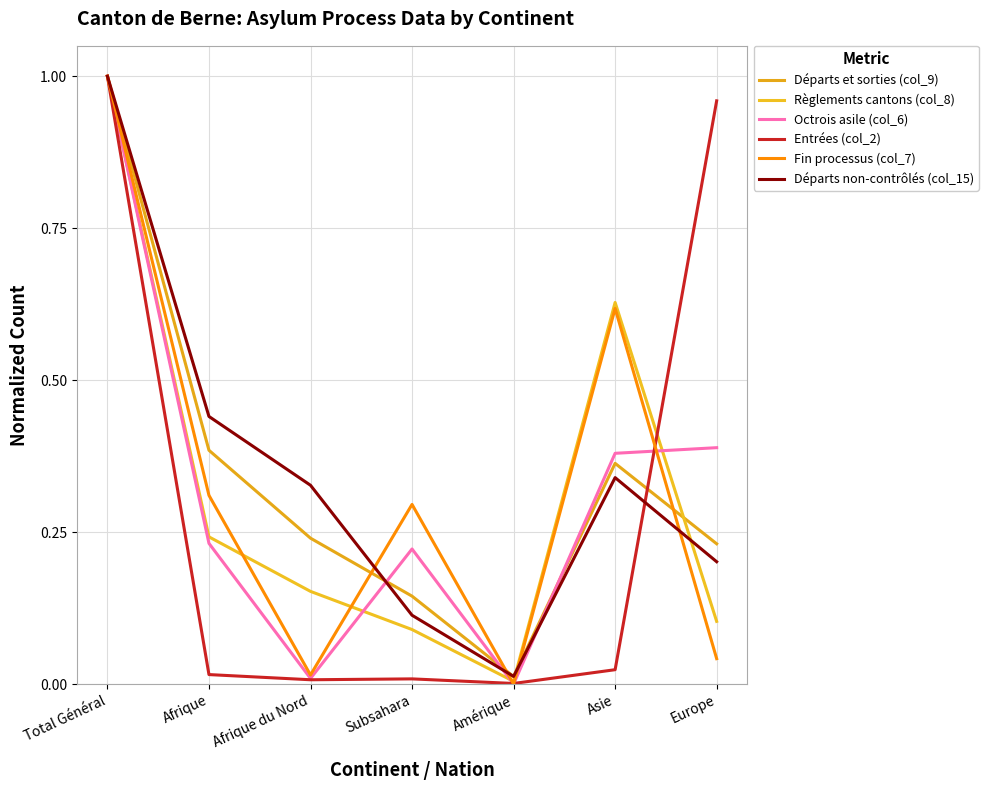

Count the number of categories in the chart.

7